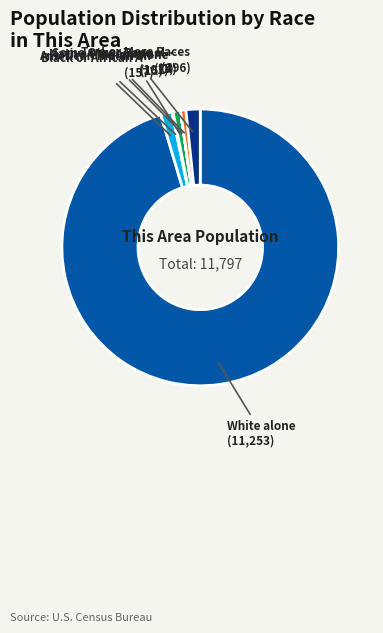

Does any single category account for the majority?

Yes